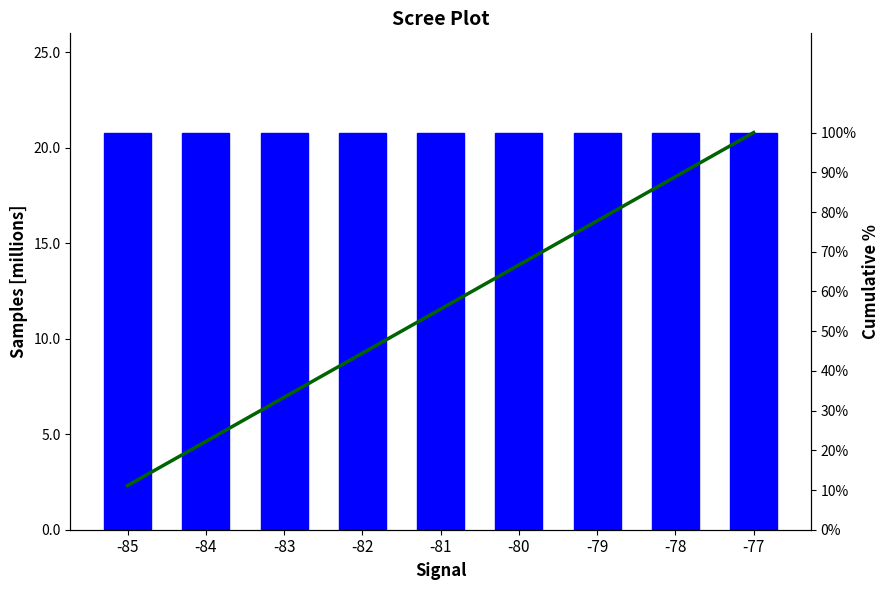

What are all the series names shown in the legend?

Samples (M), Cumulative %